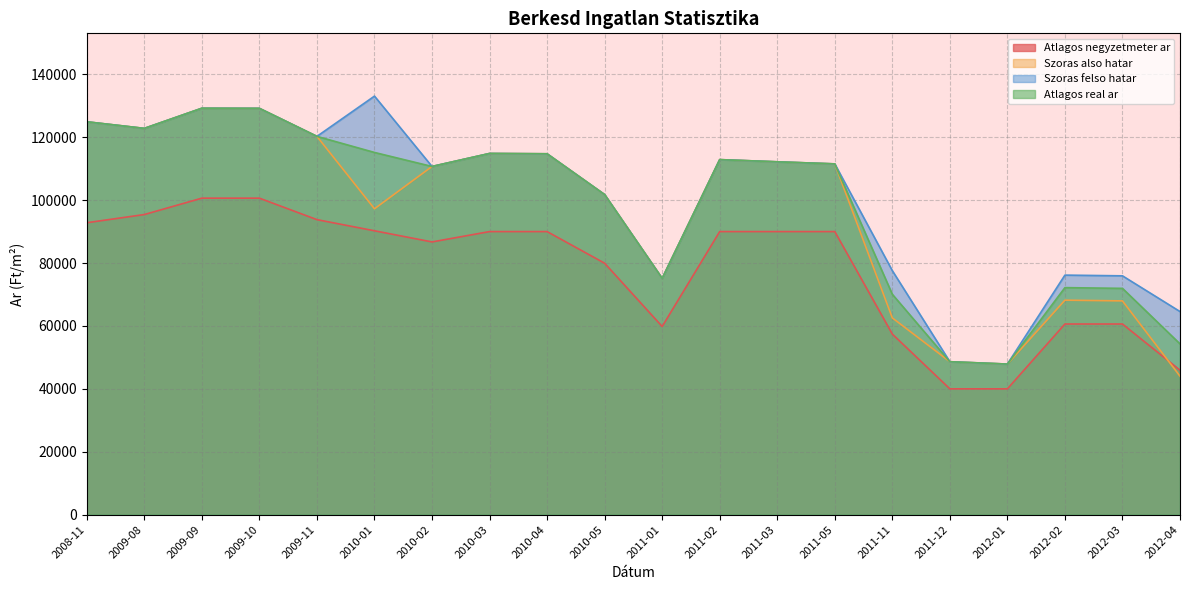

True or false: Atlagos negyzetmeter ar has a value of 132501 at 2010-05.

False